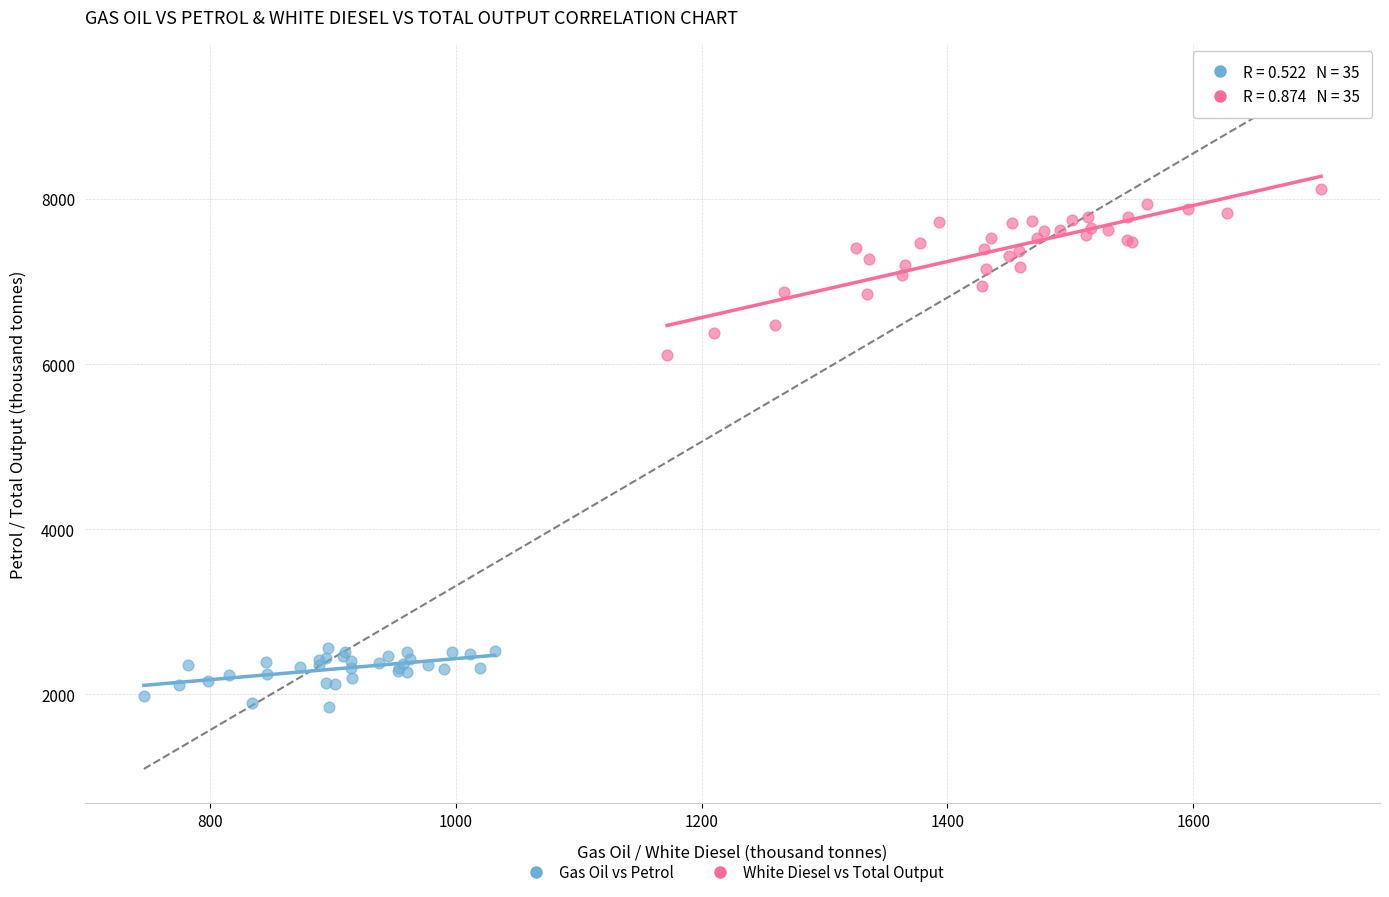

Which series contains the lowest Y value?

Gas Oil vs Petrol